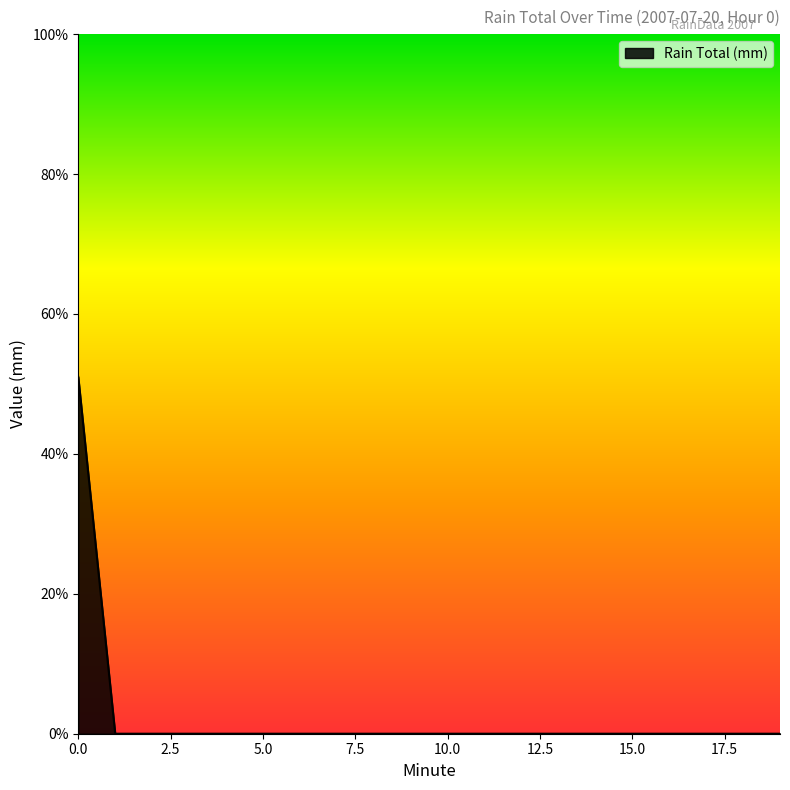

Reading left to right, extract all data points from this chart.

0=0.5	1=0.0	2=0.0	3=0.0	4=0.0	5=0.0	6=0.0	7=0.0	8=0.0	9=0.0	10=0.0	11=0.0	12=0.0	13=0.0	14=0.0	15=0.0	16=0.0	17=0.0	18=0.0	19=0.0